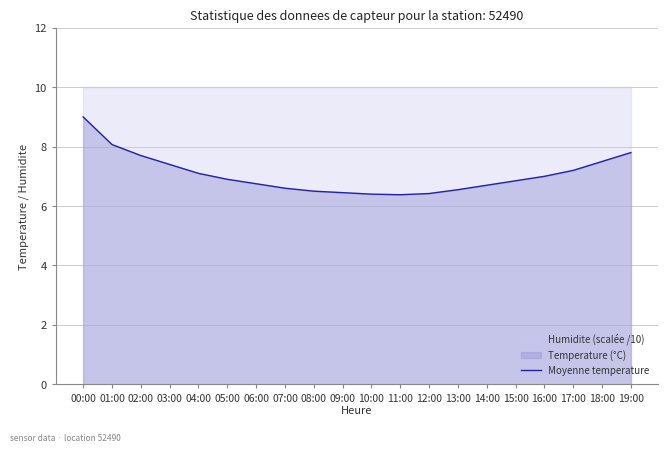

At which label is the value closest to 7?

16:00